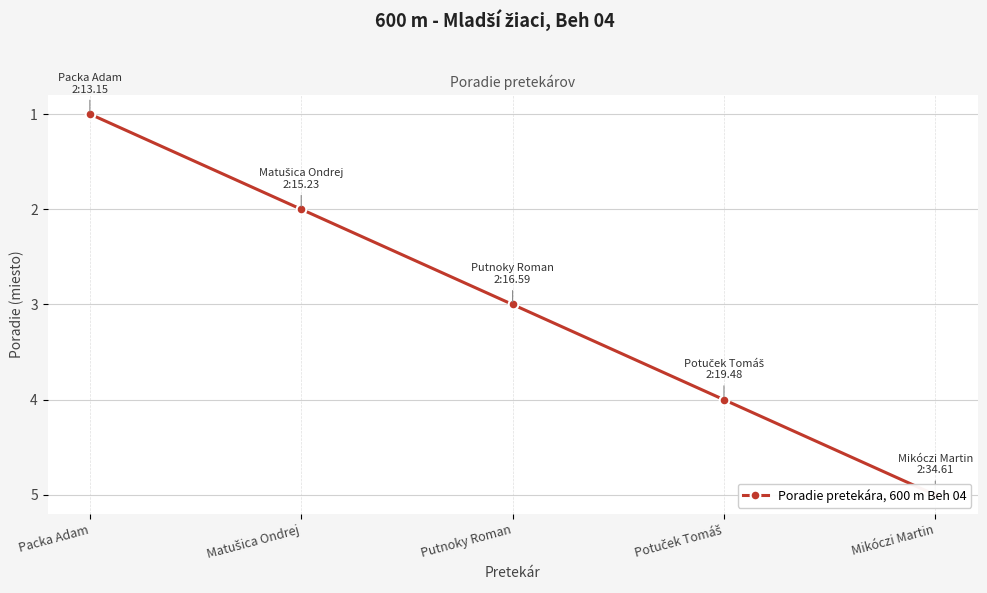

Where does the data first go above 3?

Potuček Tomáš